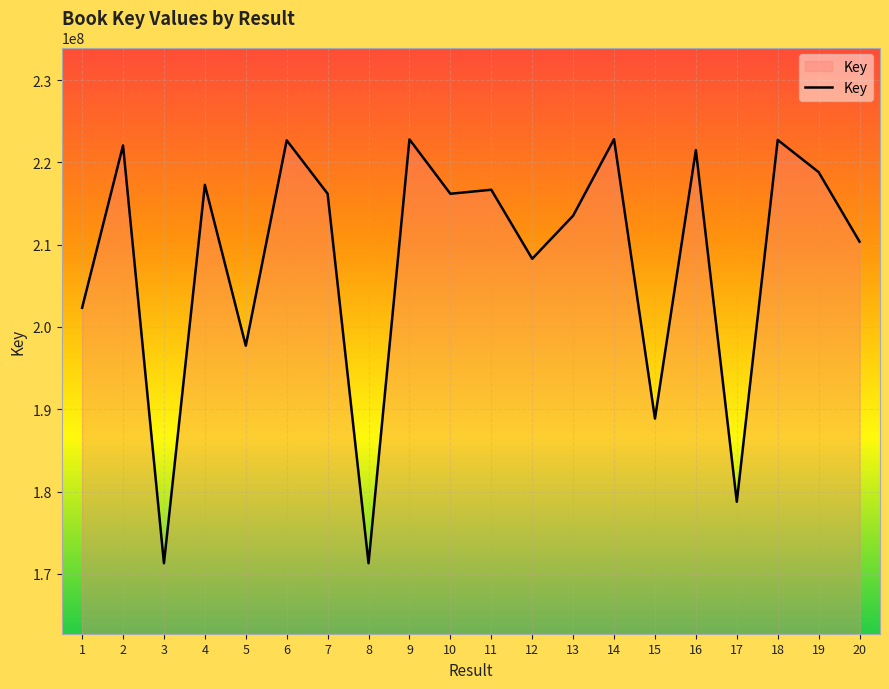

Count the number of data series in this chart.

1